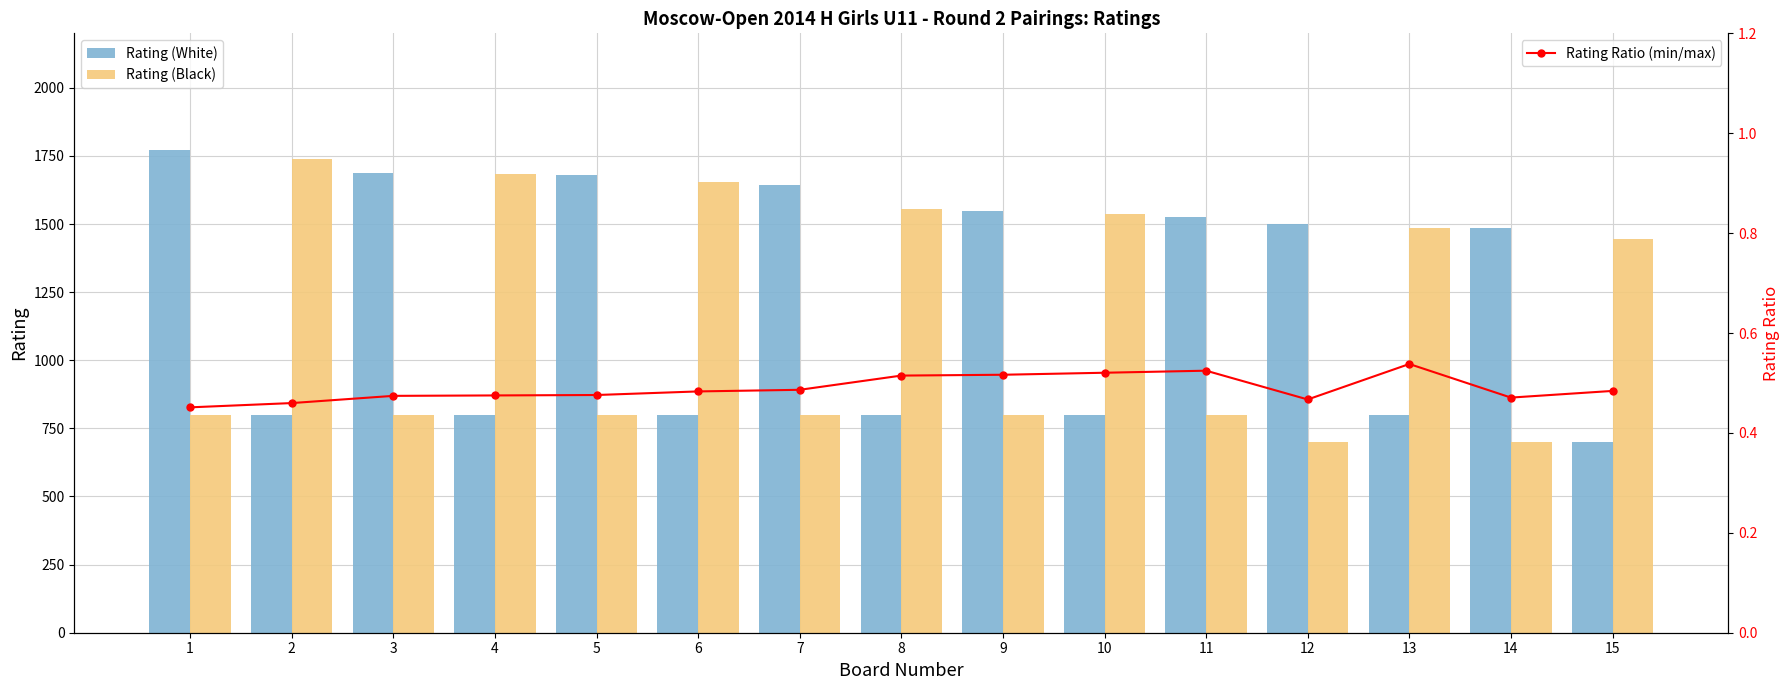

What is the average value of the Rating (White) series?

1223